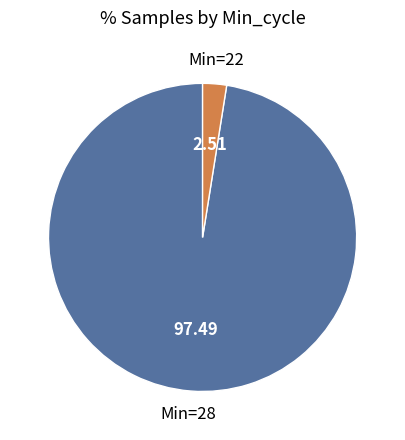

Is there a majority slice in this chart?

Yes